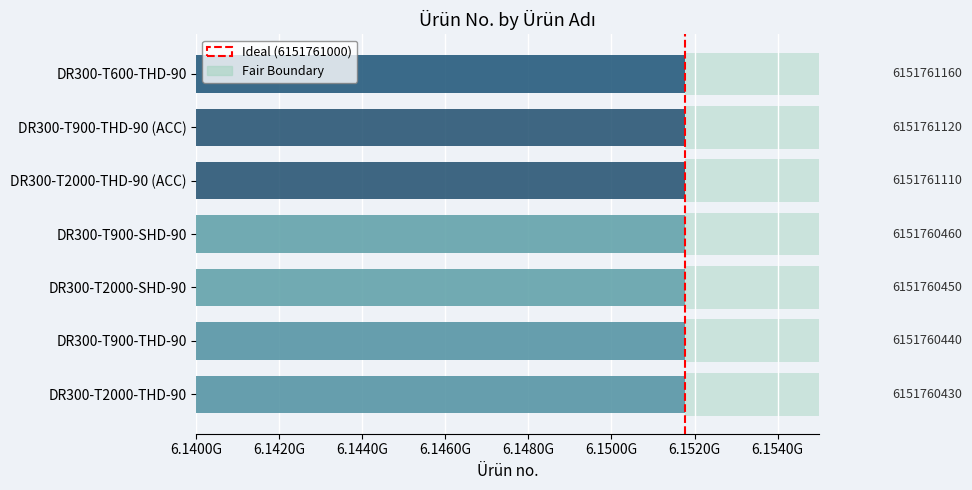

True or false: the data shows 2 at 6.1420G.

False